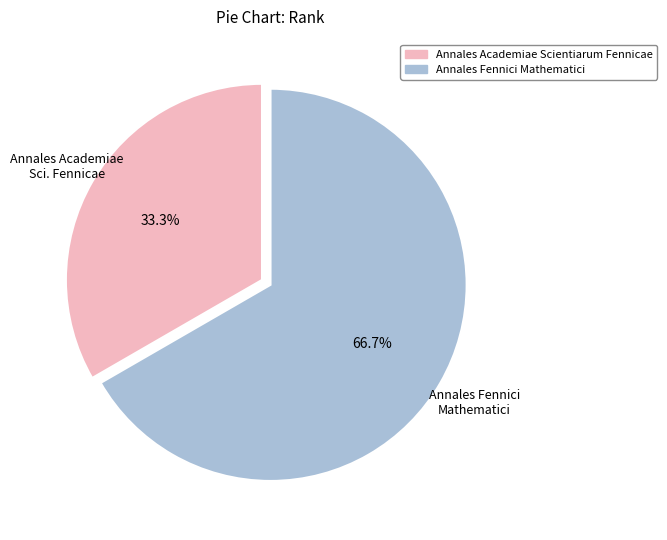

Between Annales Fennici Mathematici and Annales Academiae Scientiarum Fennicae, which is larger?

Annales Fennici Mathematici